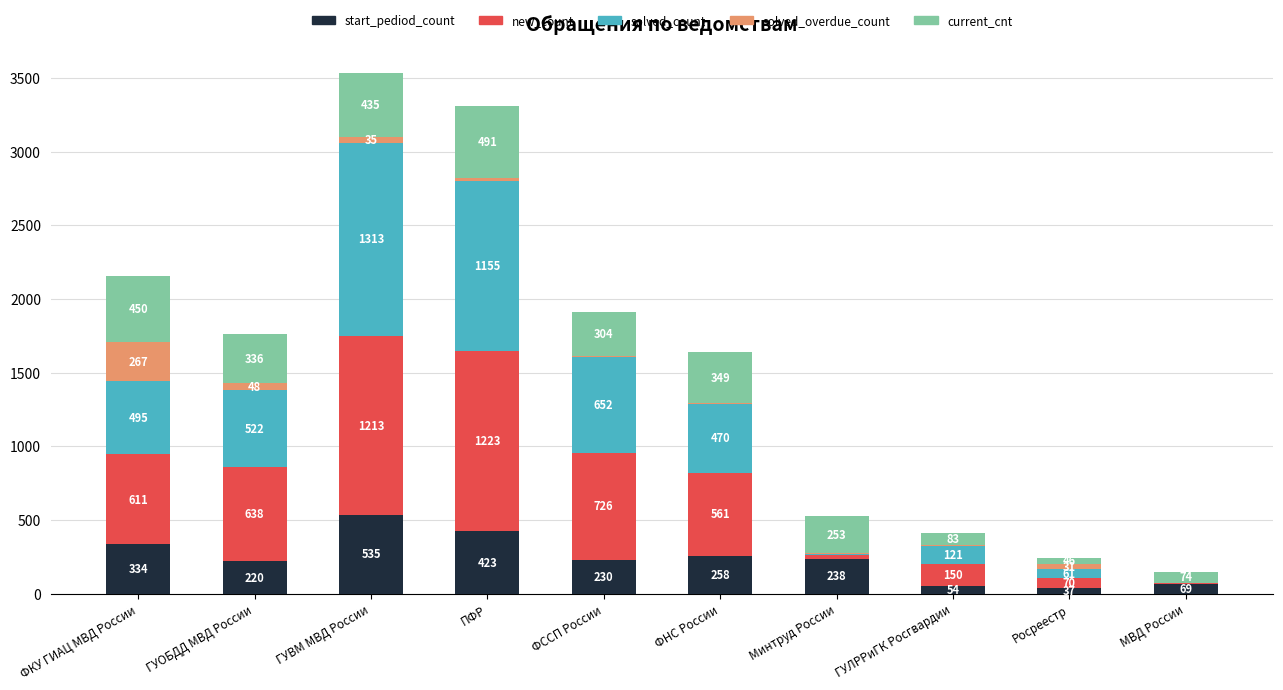

Which category has the highest value in the start_pediod_count series?

ГУВМ МВД России